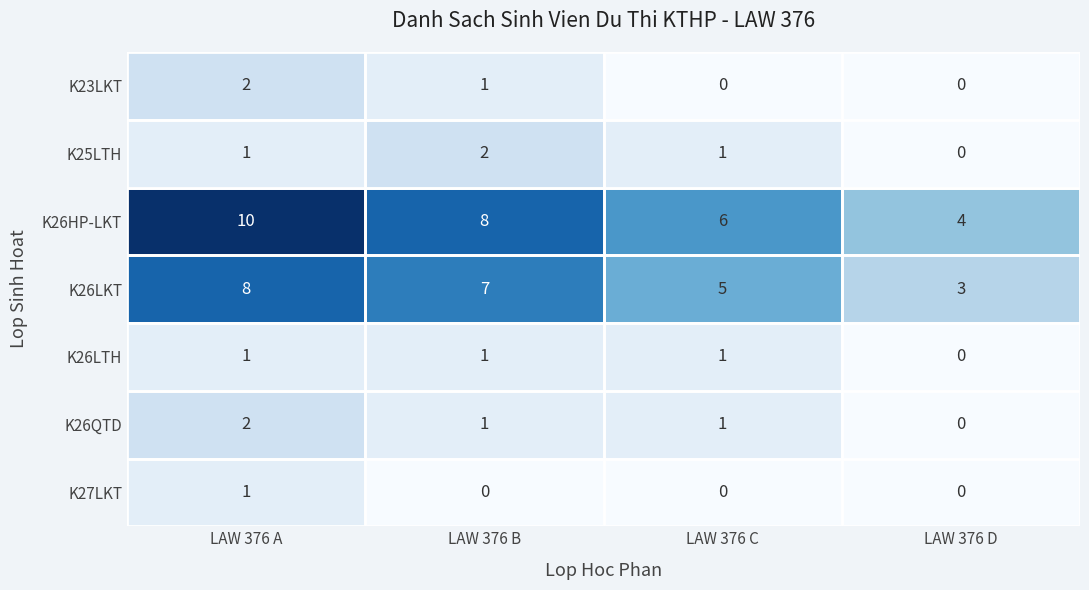

What is the sum of all K26LTH values?

3